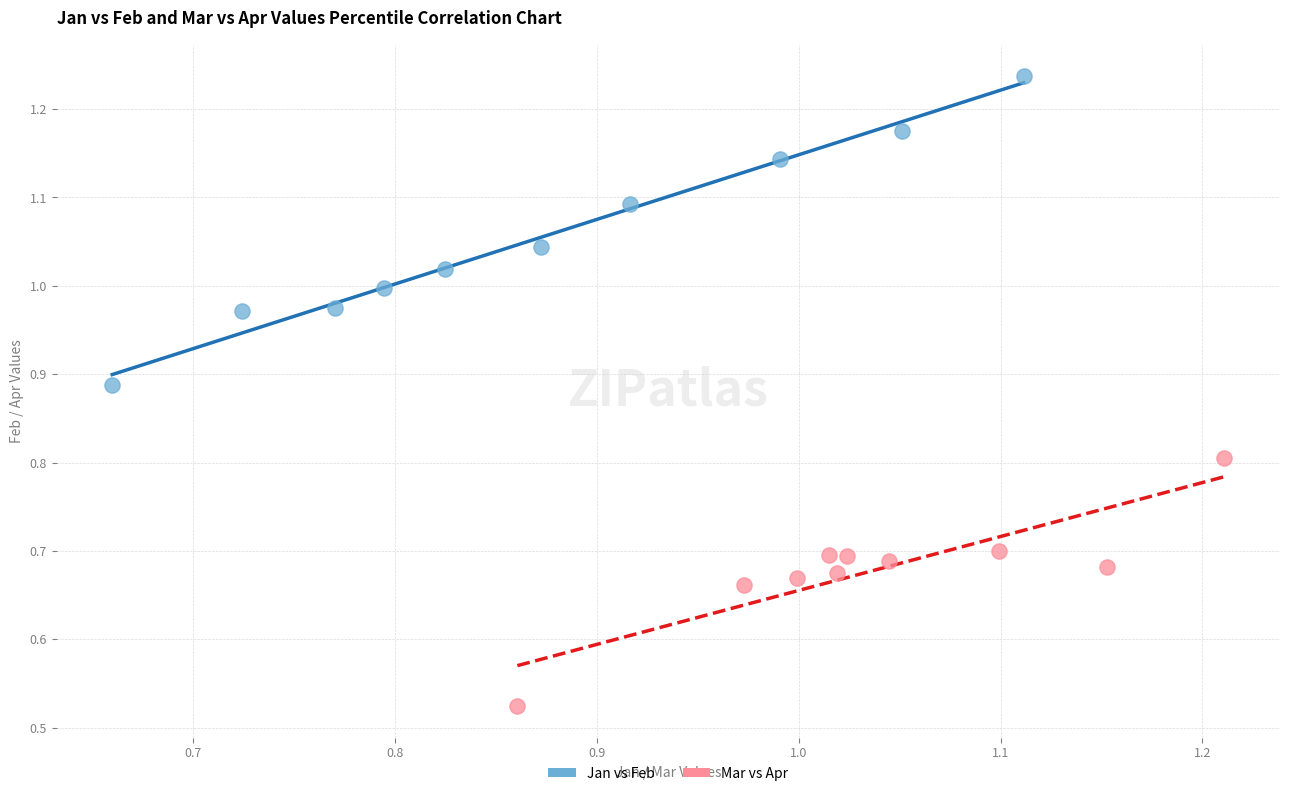

Which series has the largest Y range (max minus min)?

Jan vs Feb